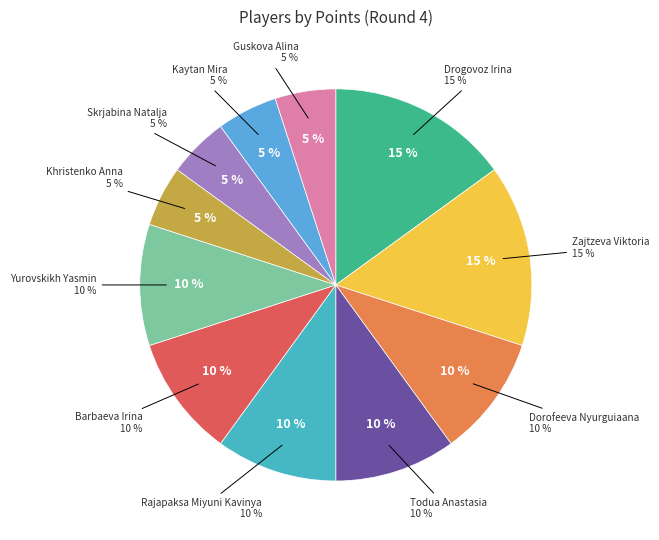

To the nearest percent, what is the average slice percentage?

9%